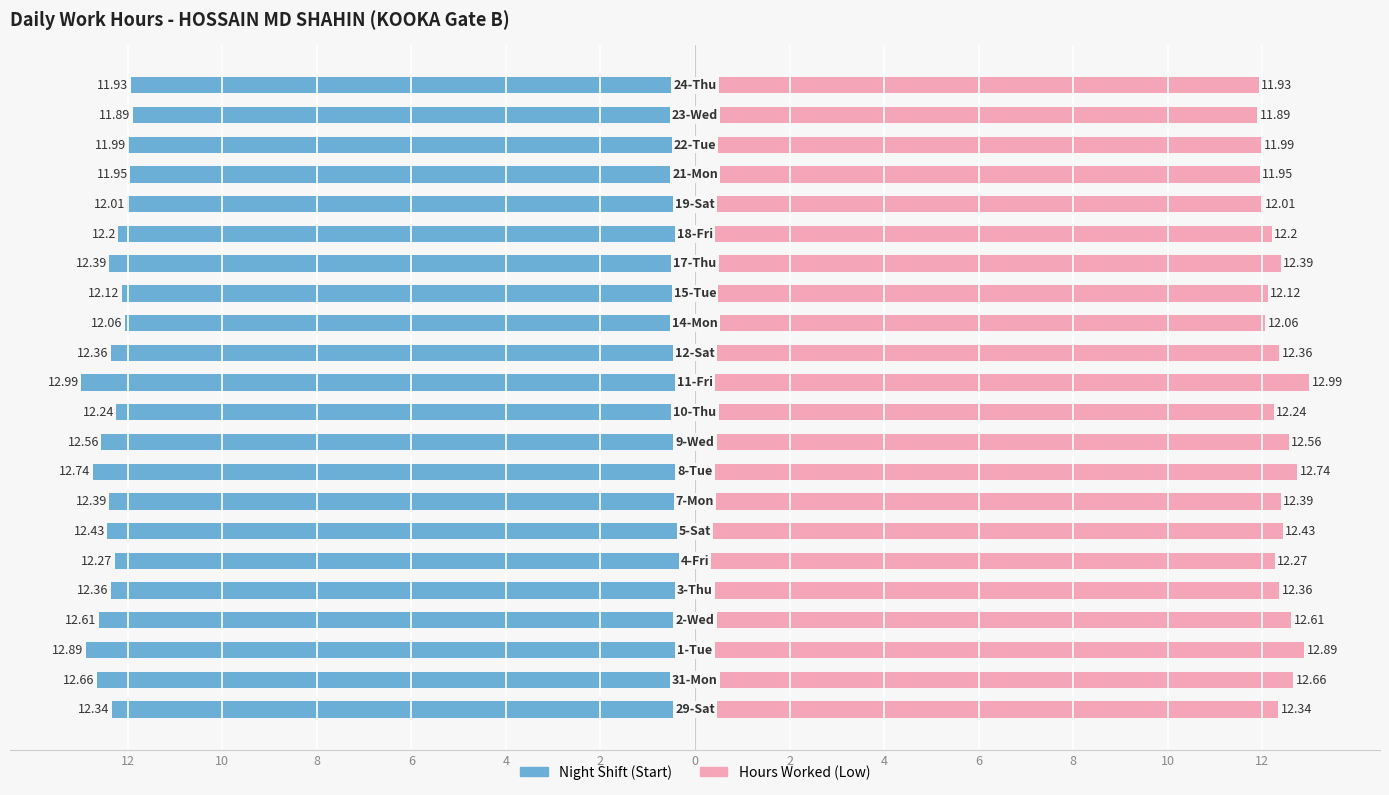

Reading left to right, what are all the values shown in this chart?

Night Shift (Start): -12.3	-12.7	-12.9	-12.6	-12.4	-12.3	-12.4	-12.4	-12.7	-12.6	-12.2	-13.0	-12.4	-12.1	-12.1	-12.4	-12.2	-12.0	-11.9	-12.0	-11.9	-11.9
Hours Worked (Low): 12.3	12.7	12.9	12.6	12.4	12.3	12.4	12.4	12.7	12.6	12.2	13.0	12.4	12.1	12.1	12.4	12.2	12.0	11.9	12.0	11.9	11.9